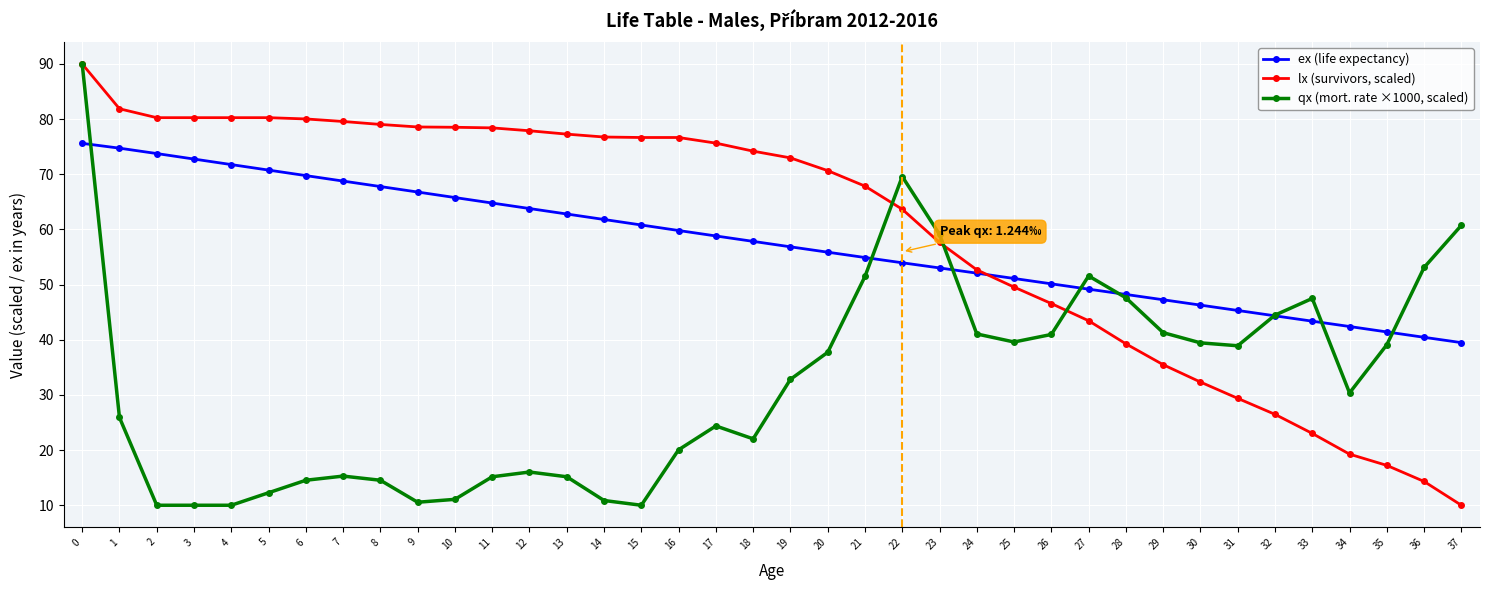

What is the spread (max minus min) of values at 7?

64.3